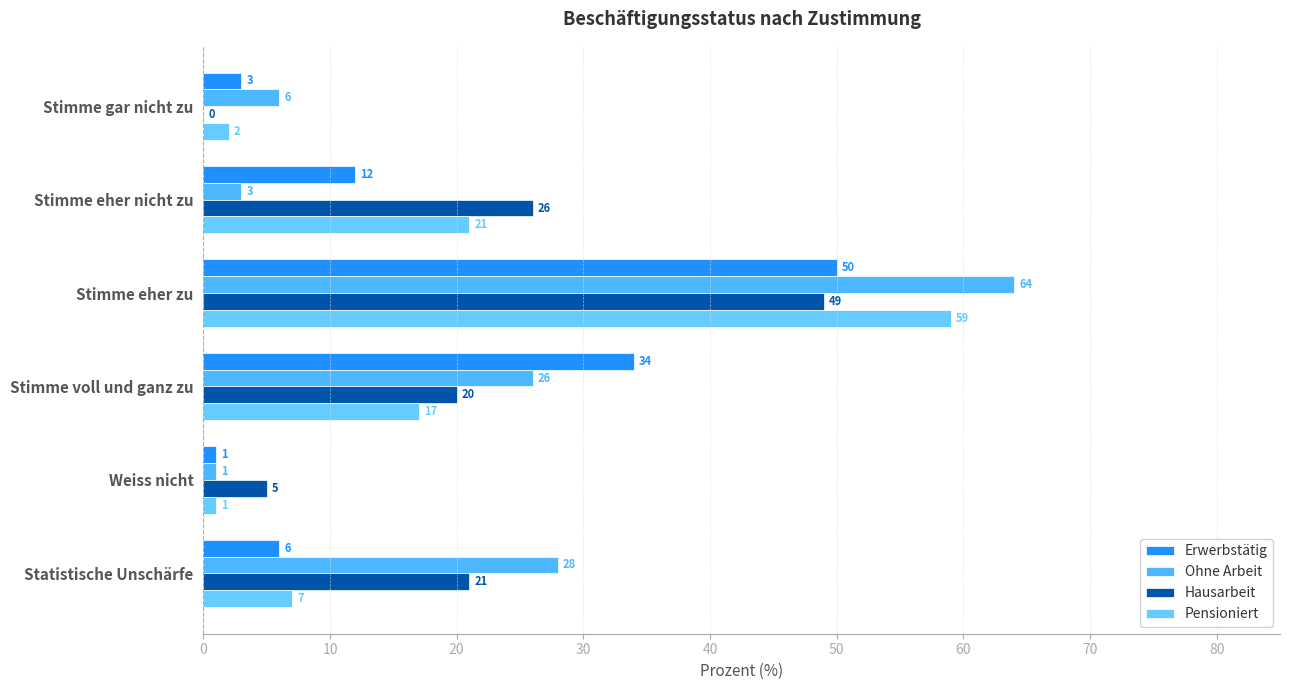

How many categories are shown in the chart?

6